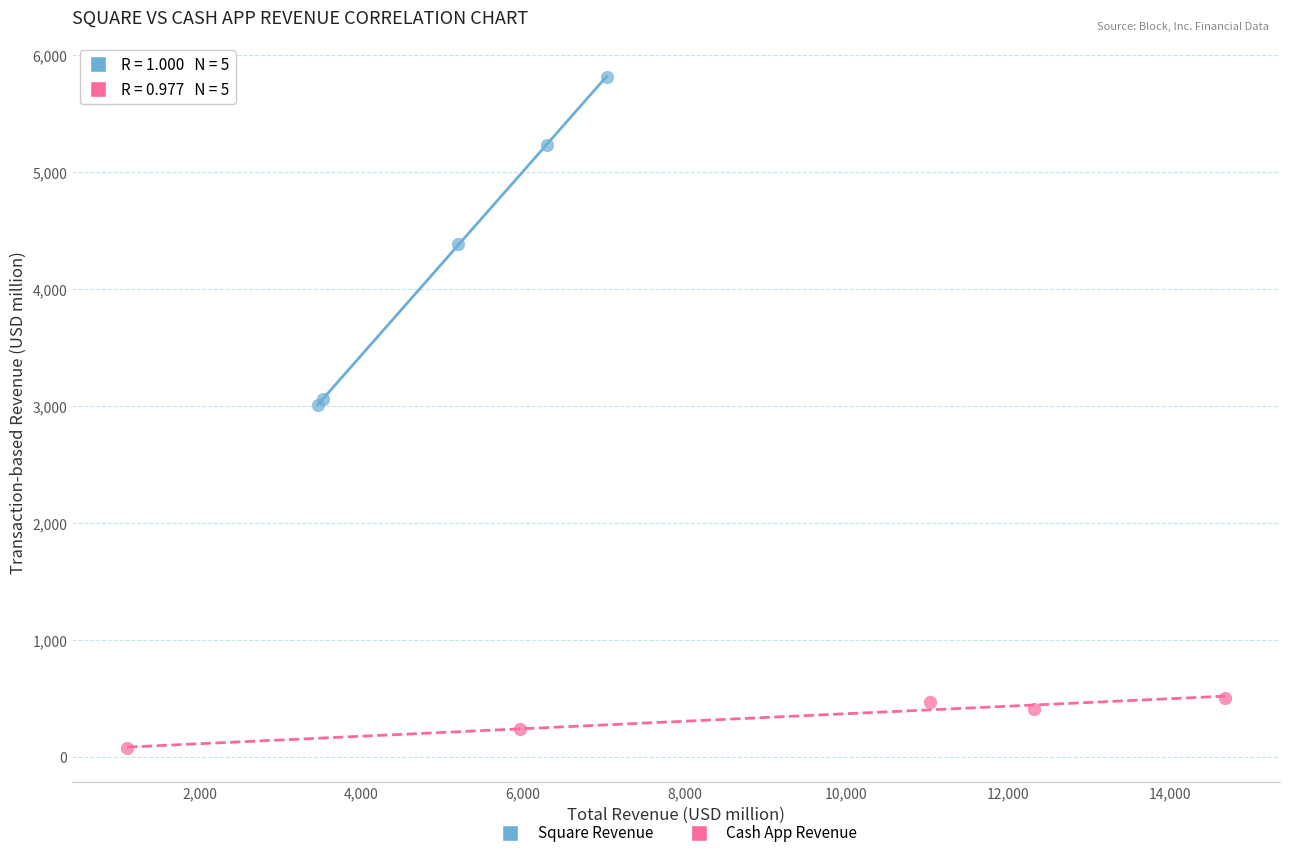

Which series has the widest spread of Y values?

Square Revenue